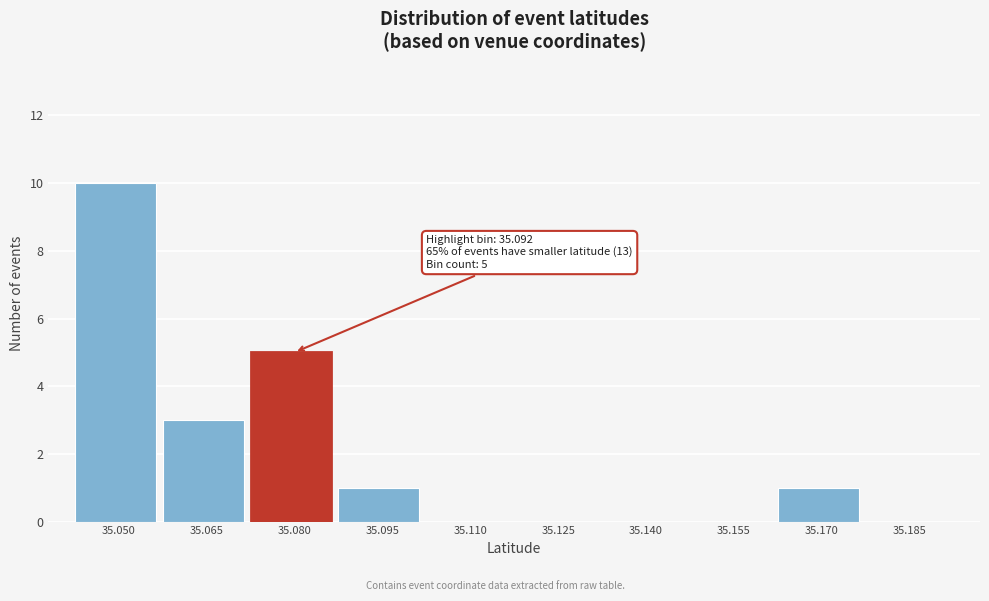

Reading left to right, list all the values displayed in this chart.

35.050=10	35.065=3	35.080=5	35.095=1	35.110=0	35.125=0	35.140=0	35.155=0	35.170=1	35.185=0